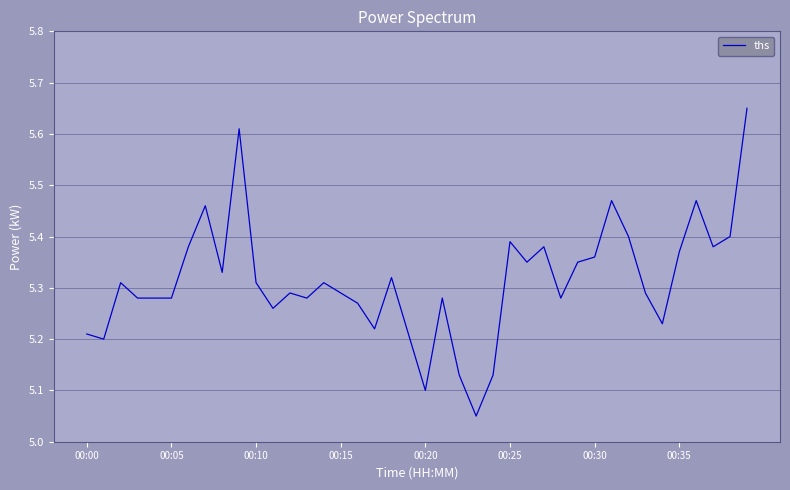

What is the difference between the maximum and minimum values?

0.6